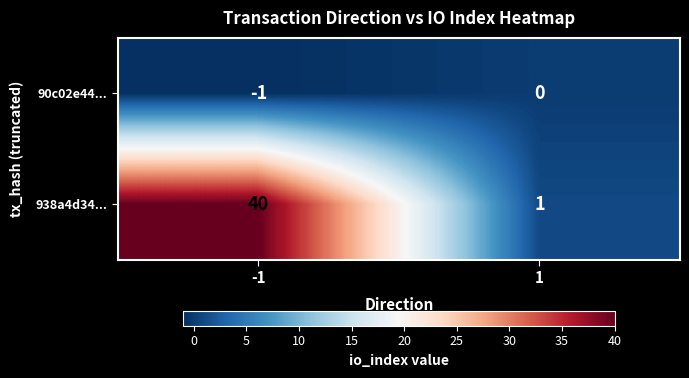

The value of 90c02e44... at -1 is 0. True or false?

False